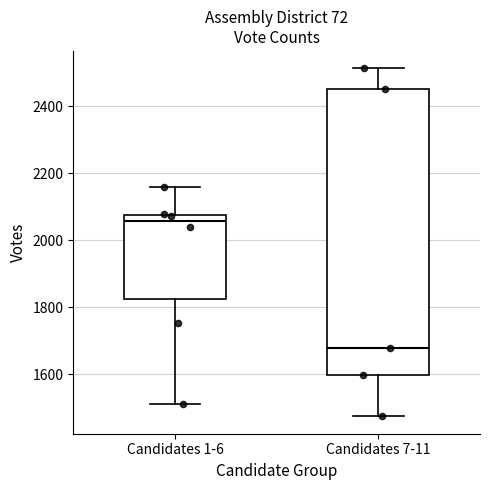

Comparing the boxes themselves (not the whiskers), which one is the tallest?

Candidates 7-11